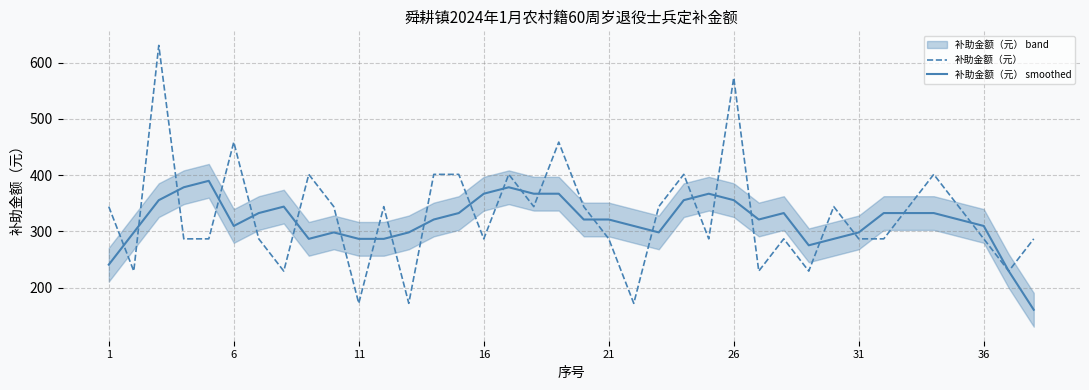

True or false: 补助金额（元） has a value of 286.7 at 36.

True